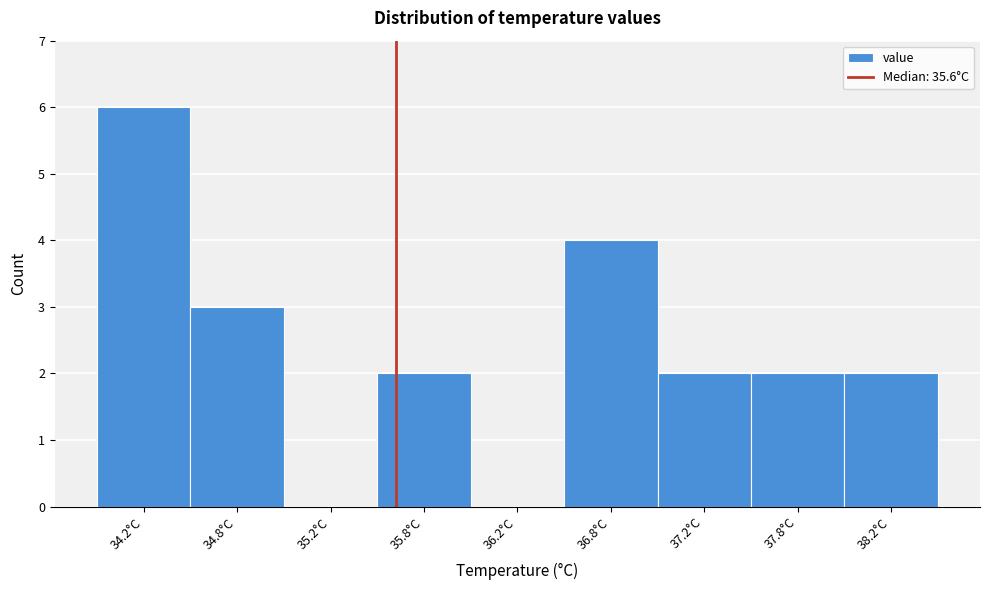

Reading left to right, list all the values displayed in this chart.

34.2°C=6	34.8°C=3	35.2°C=0	35.8°C=2	36.2°C=0	36.8°C=4	37.2°C=2	37.8°C=2	38.2°C=2